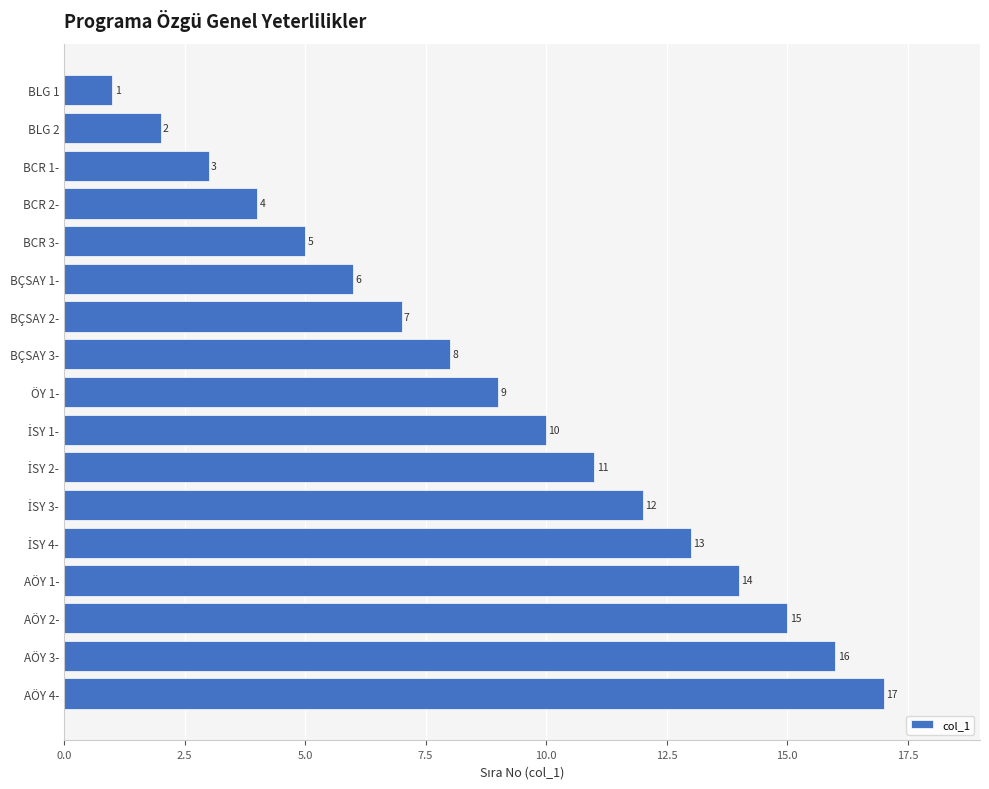

Where is the data nearest to the value 9?

ÖY 1-